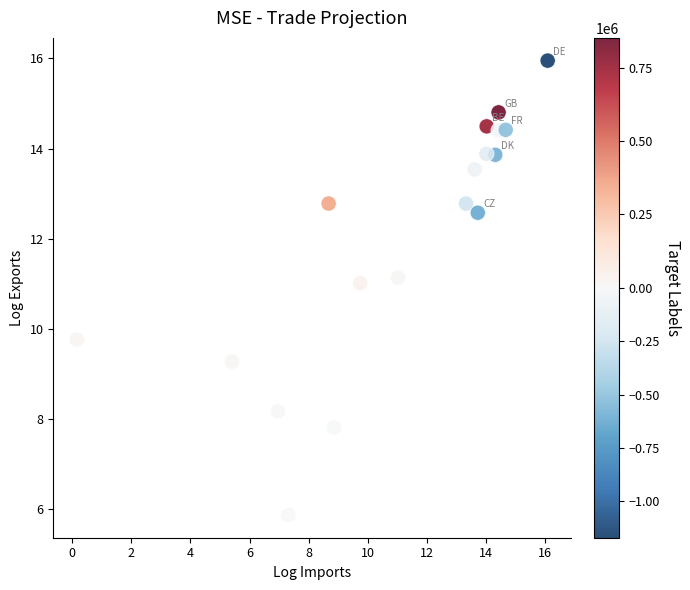

What is the range of Y values (max minus min)?

10.1